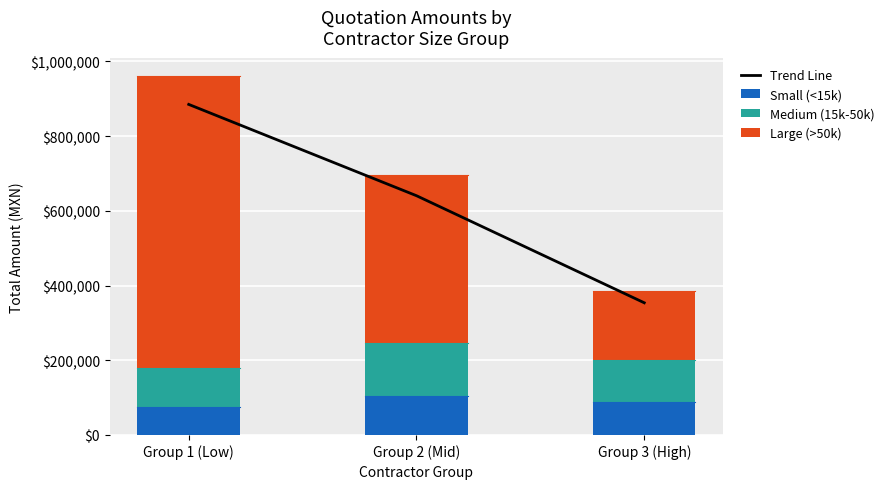

Reading left to right, list all the values displayed in this chart.

Trend Line: Group 1 (Low)=884830.7	Group 2 (Mid)=640421.2	Group 3 (High)=353810.6
Small (<15k): Group 1 (Low)=75386.2	Group 2 (Mid)=103543.9	Group 3 (High)=88073.5
Medium (15k-50k): Group 1 (Low)=103174.3	Group 2 (Mid)=143550.0	Group 3 (High)=112063.3
Large (>50k): Group 1 (Low)=783212.0	Group 2 (Mid)=449016.0	Group 3 (High)=184440.0